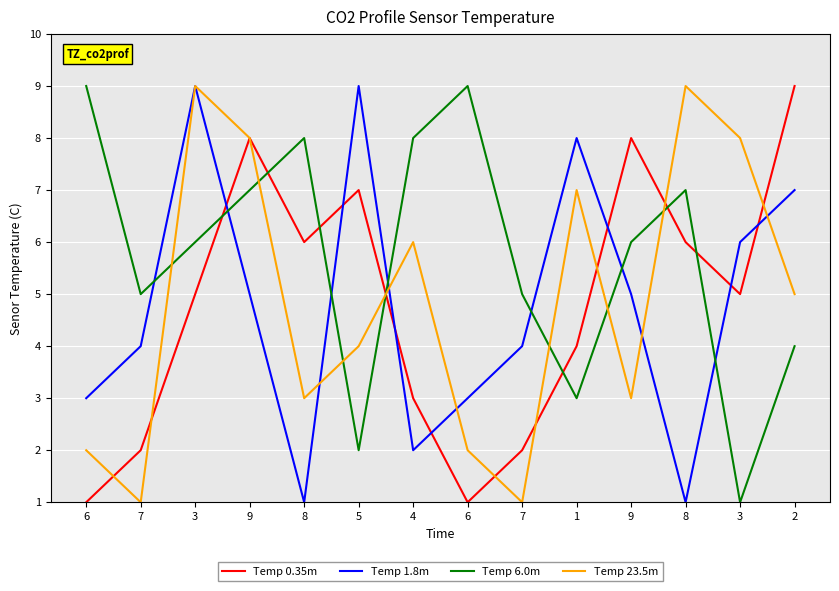

What is the total value across all series at 8?

18